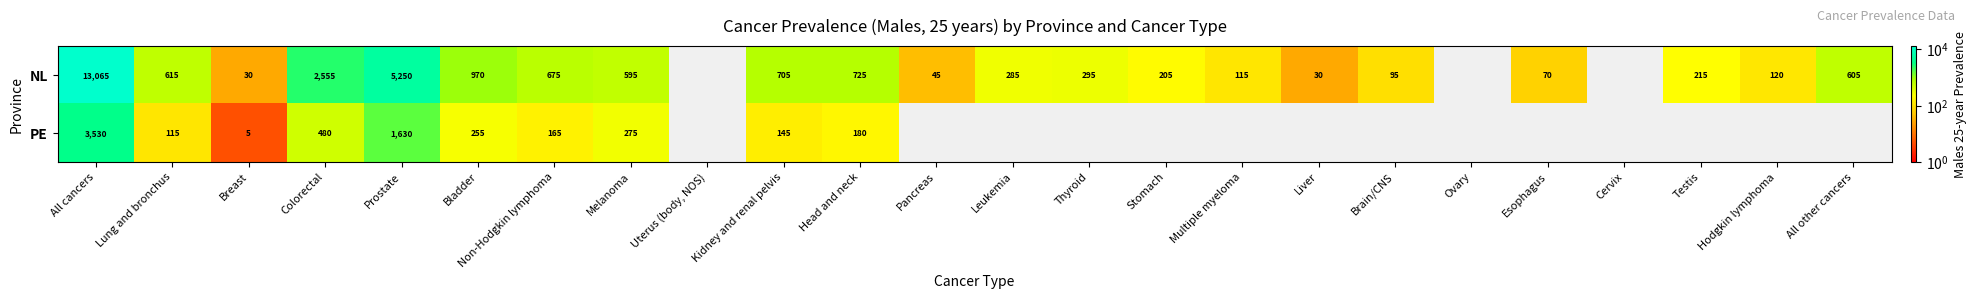

Is it true that NL equals 319 at All other cancers?

False